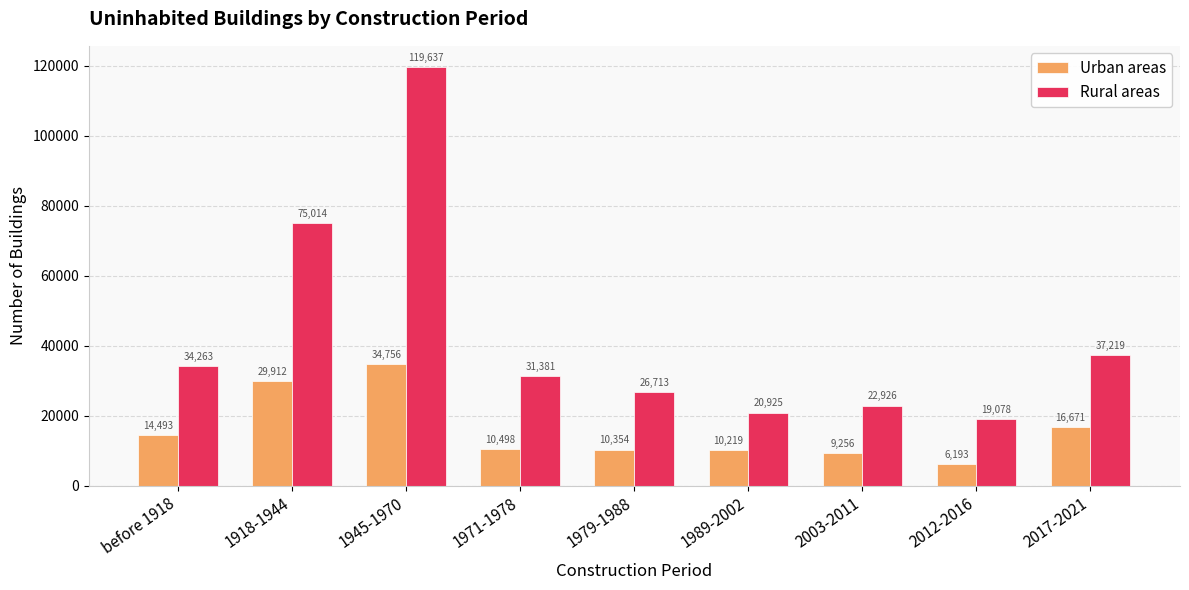

What is the difference between the Urban areas values at 1979-1988 and 2017-2021?

6317